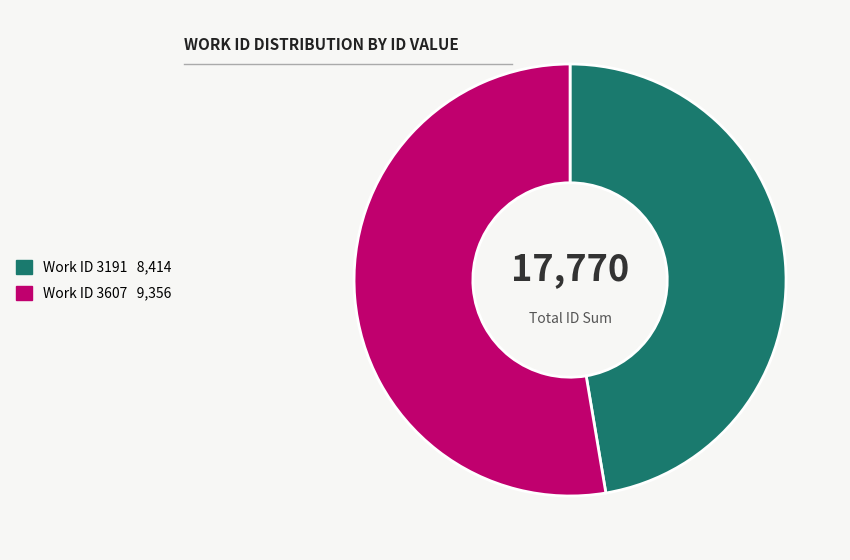

Does any single category account for the majority?

Yes